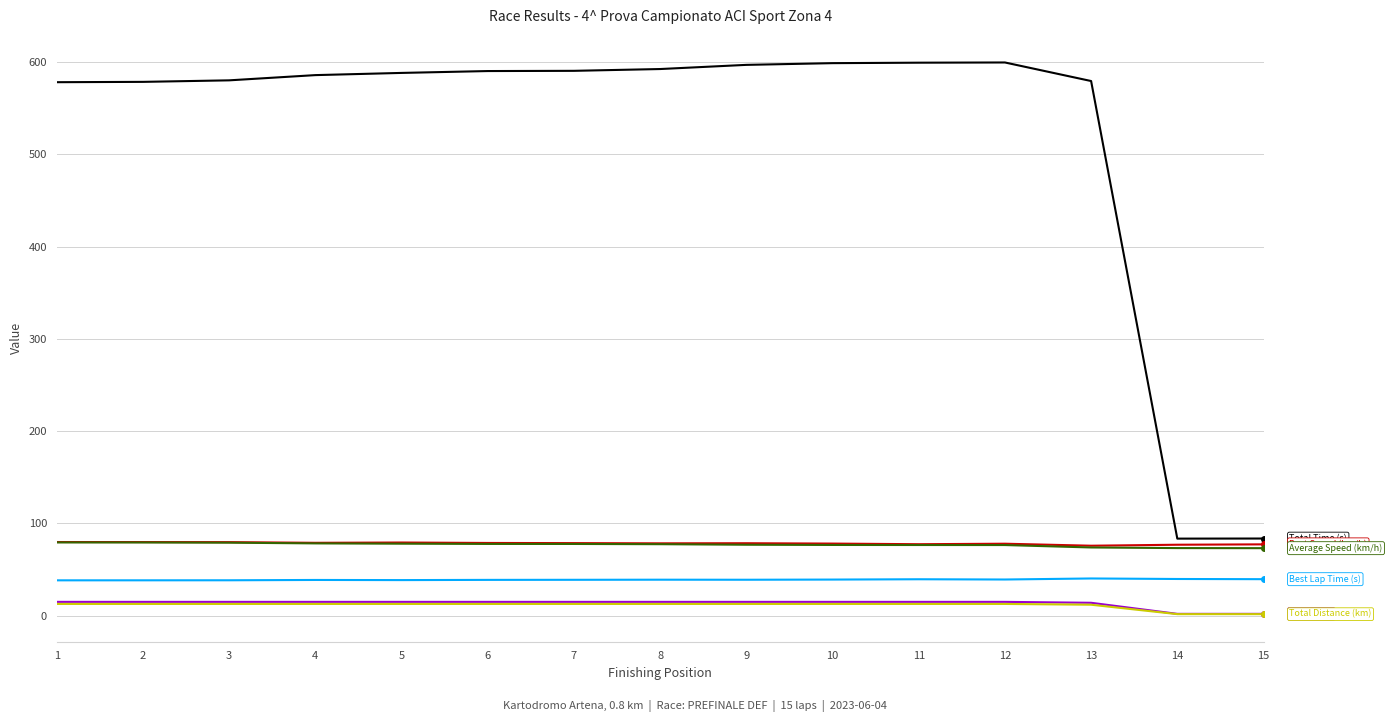

What is the greatest value displayed?

599.5